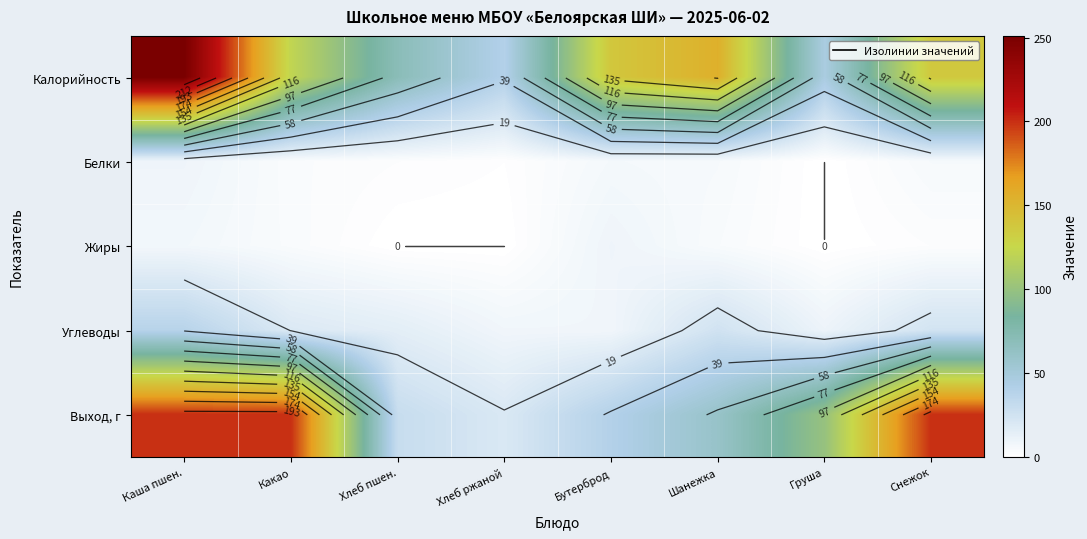

What is the difference between the maximum and minimum values in the Выход, г series?

180.0